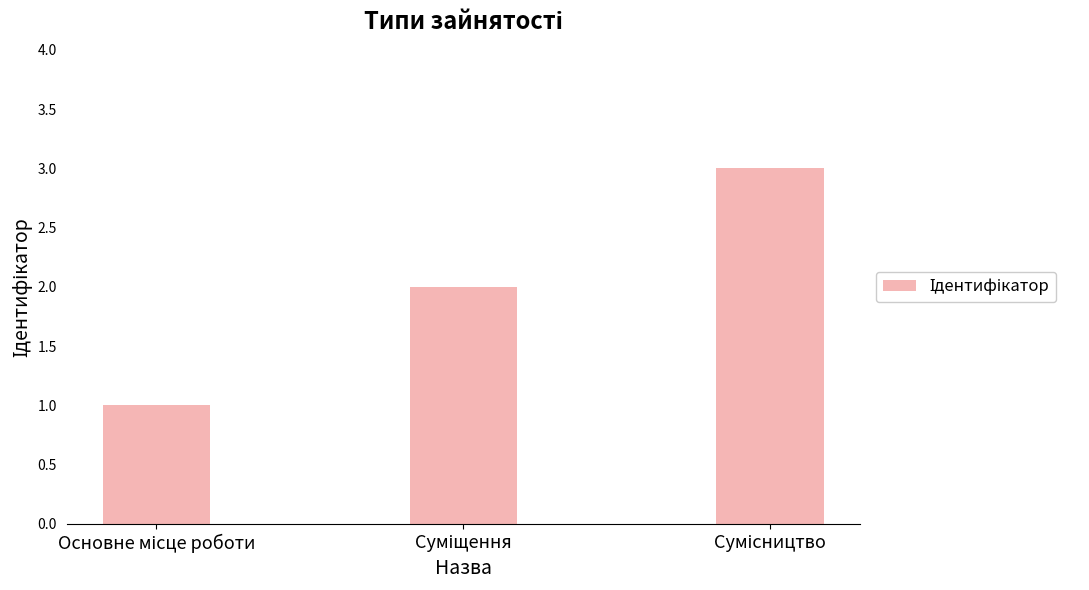

What is the greatest value displayed?

3